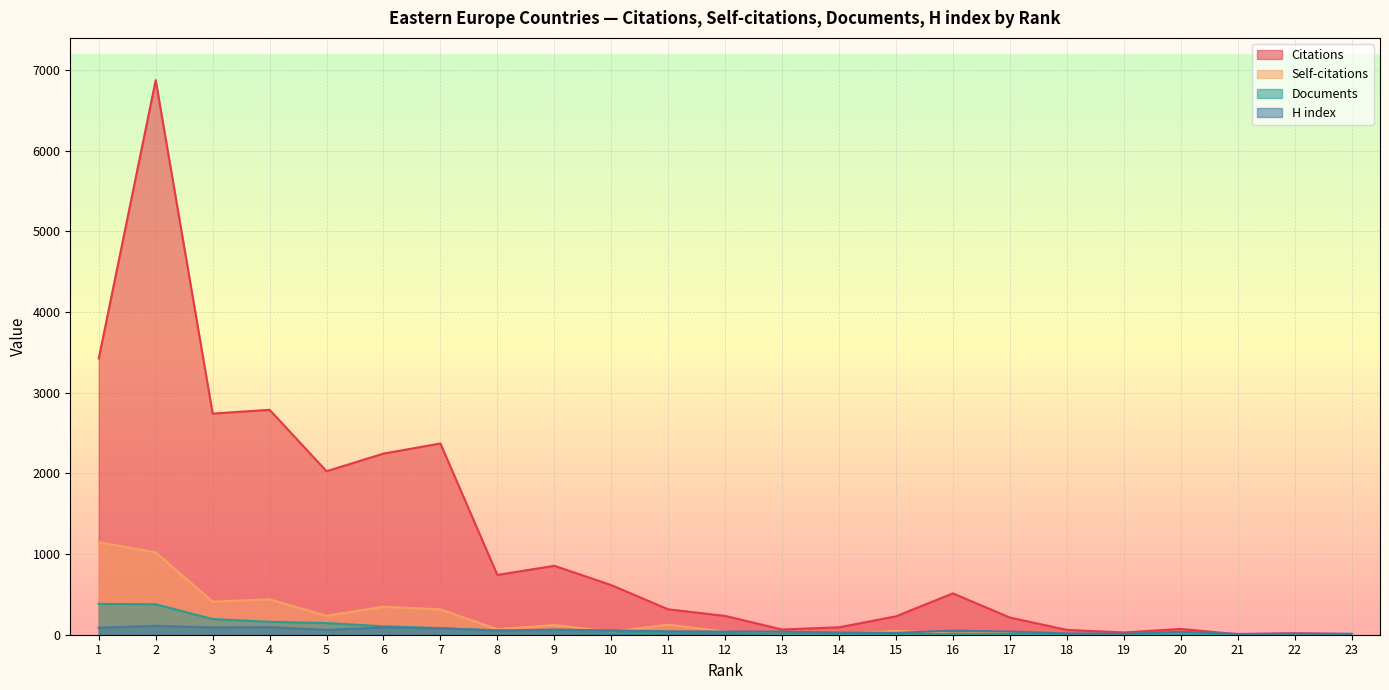

True or false: Citations and Documents intersect in this chart.

False